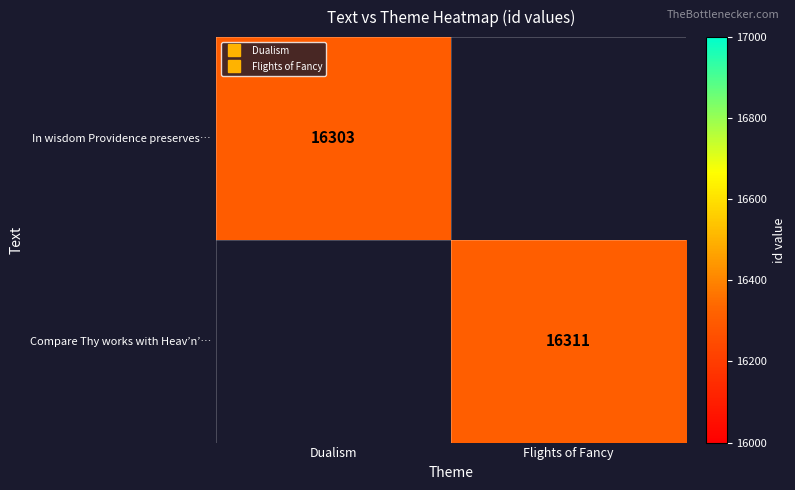

Between Dualism and Flights of Fancy, which is larger?

Flights of Fancy